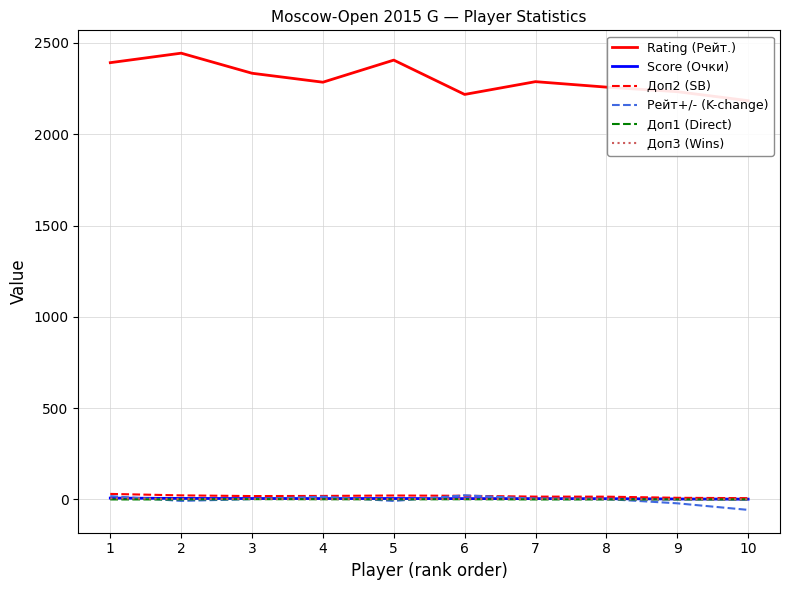

True or false: Доп3 (Wins) and Доп2 (SB) cross at least once.

False